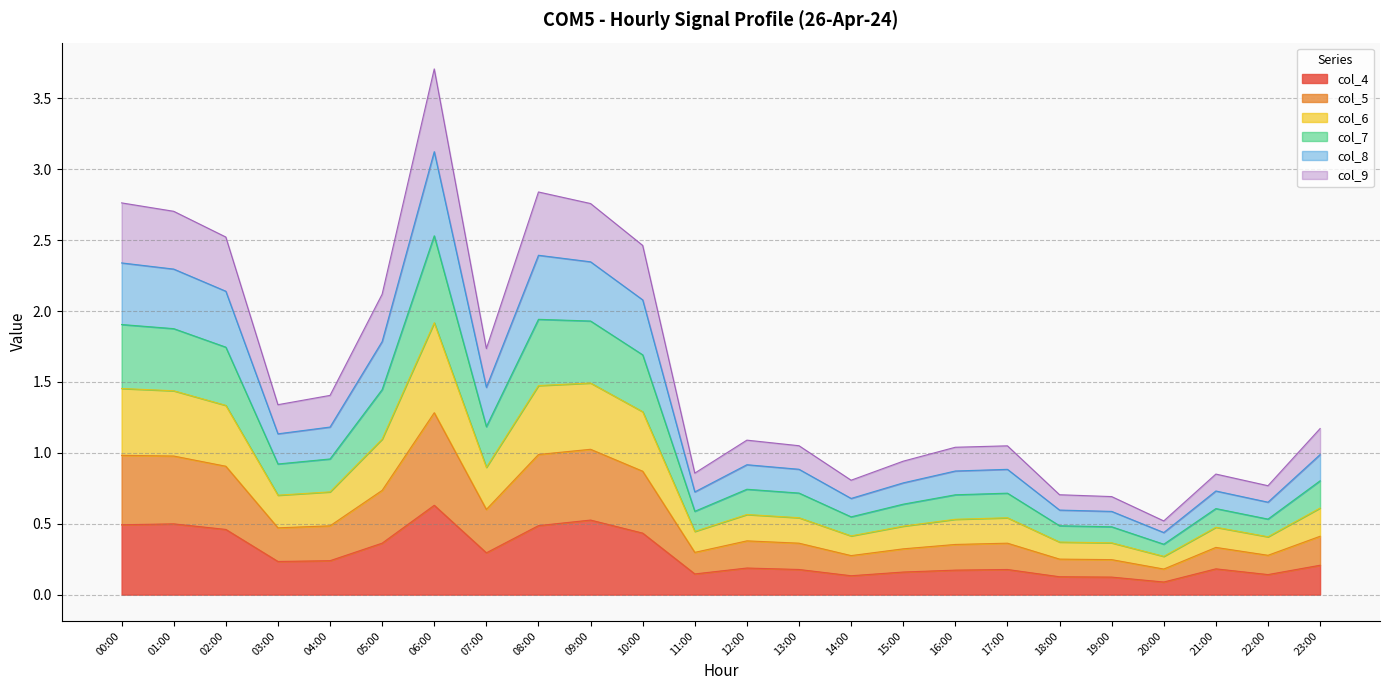

How many lines are shown in the chart?

6